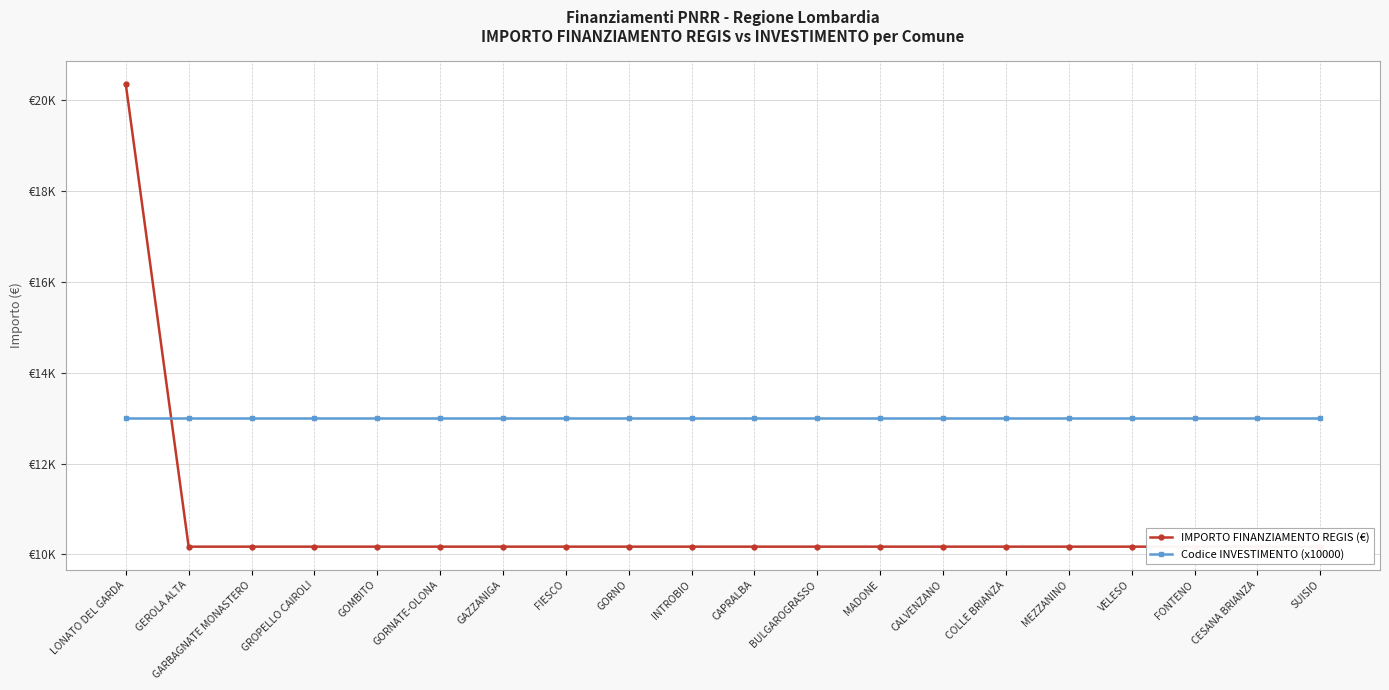

List the labels in order of Codice INVESTIMENTO (x10000) value, smallest first.

LONATO DEL GARDA, GEROLA ALTA, GARBAGNATE MONASTERO, GROPELLO CAIROLI, GOMBITO, GORNATE-OLONA, GAZZANIGA, FIESCO, GORNO, INTROBIO, CAPRALBA, BULGAROGRASSO, MADONE, CALVENZANO, COLLE BRIANZA, MEZZANINO, VELESO, FONTENO, CESANA BRIANZA, SUISIO